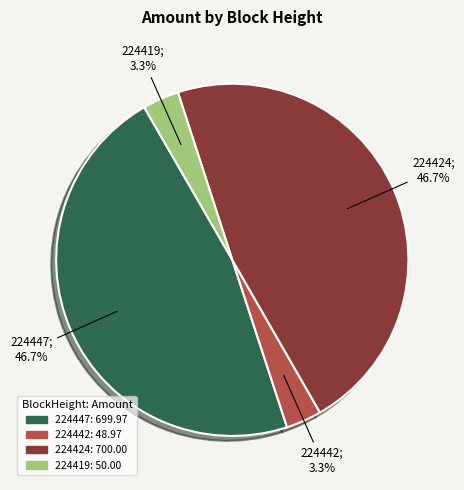

The 224424 slice represents 47% of the pie. True or false?

True